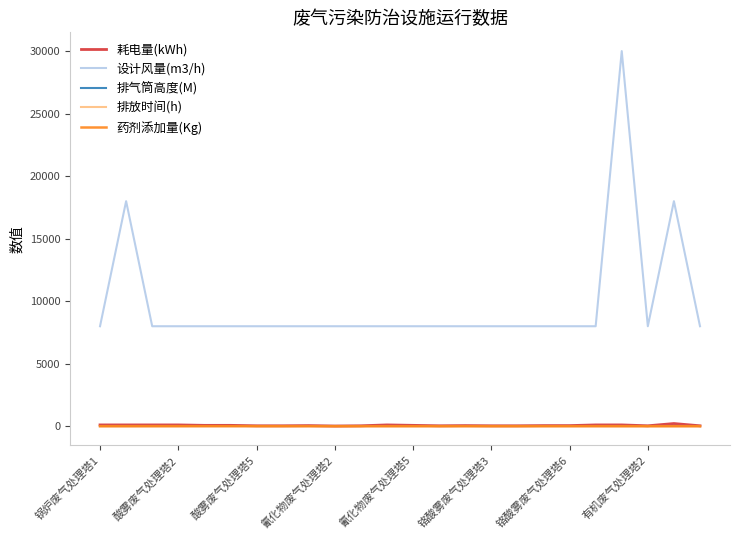

Which series has the widest spread of values?

设计风量(m3/h)